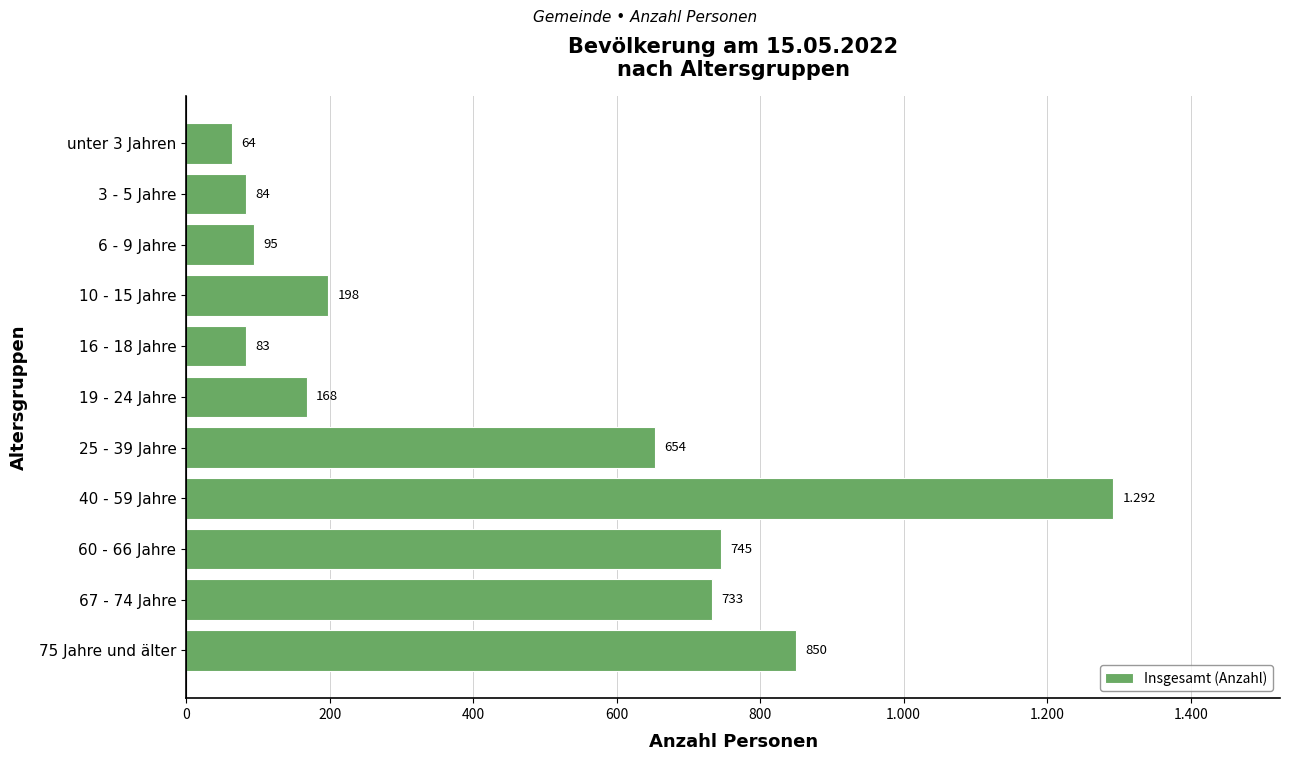

Are the bars horizontal?

Yes